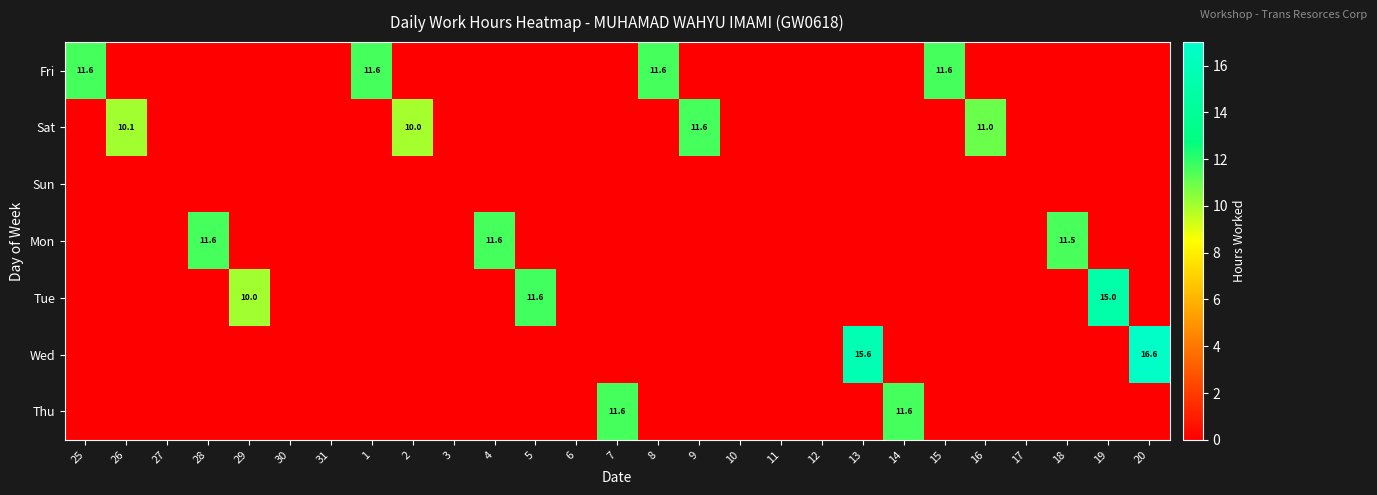

The Sat series shows 11.0 at 16. True or false?

True